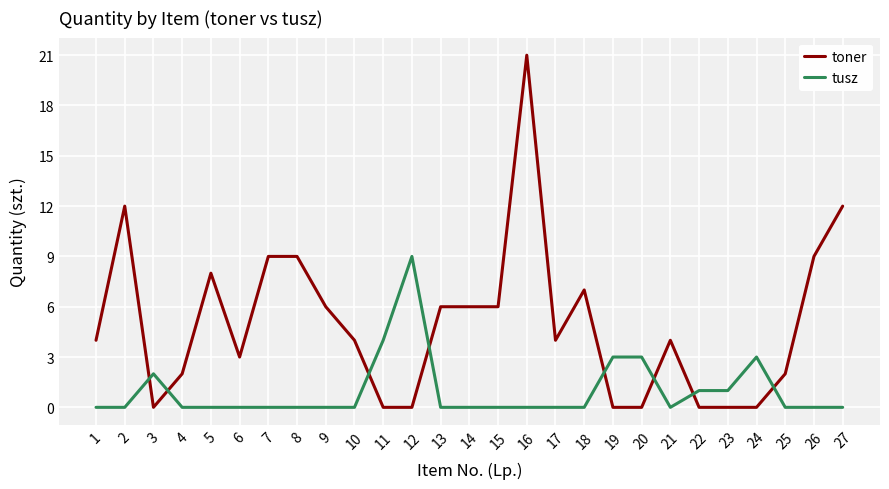

Which series has the largest total across all categories?

toner